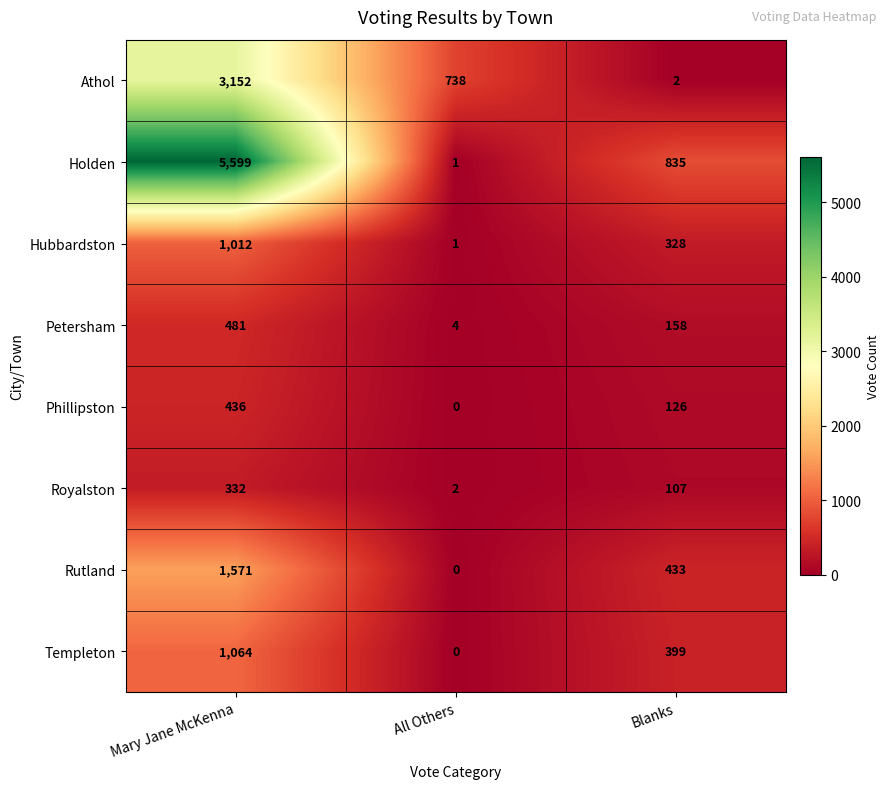

List the series in order of their peak value, highest first.

Holden, Athol, Rutland, Templeton, Hubbardston, Petersham, Phillipston, Royalston